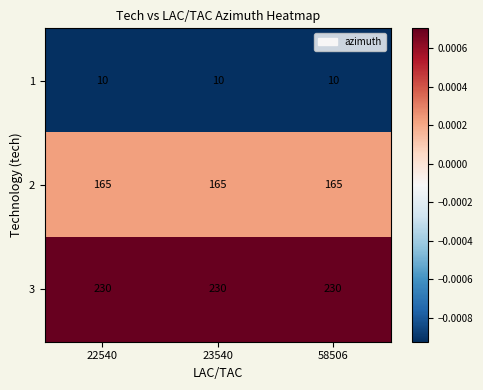

What is the total value across all series at 58506?

405